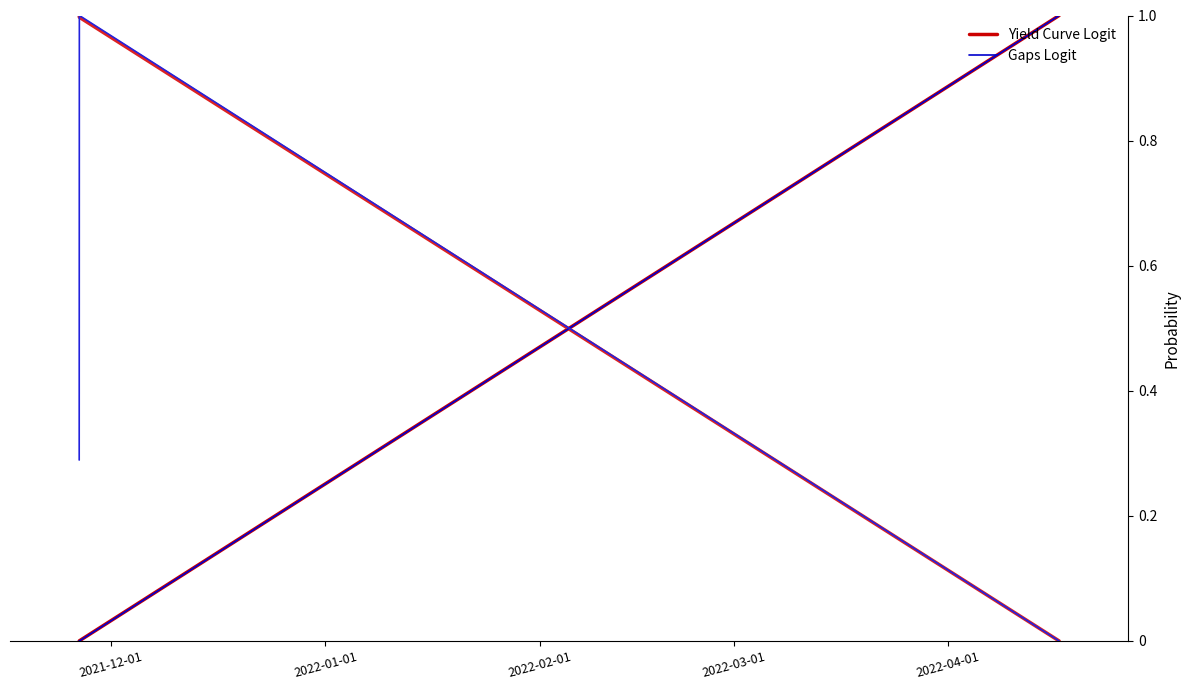

What is the maximum value for Gaps Logit?

1.0